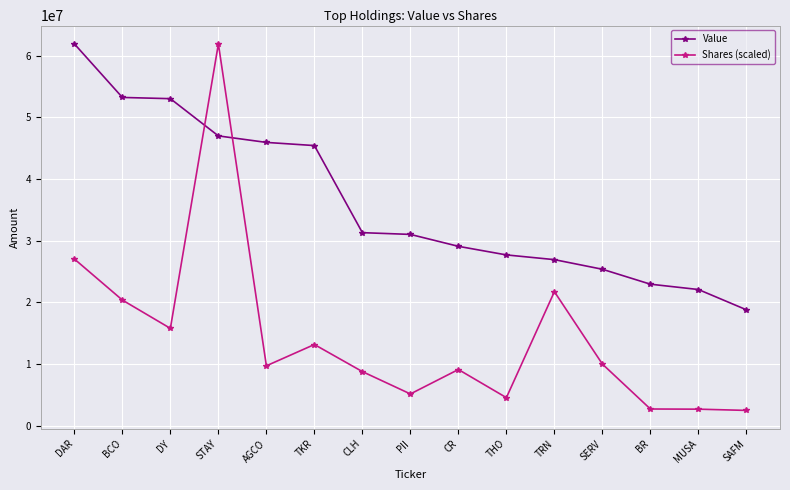

At which category is the sum across all series the highest?

STAY